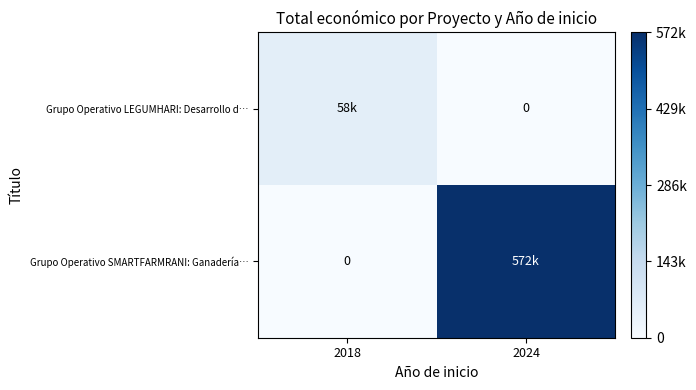

What is the total value across all series at 2018?

57500